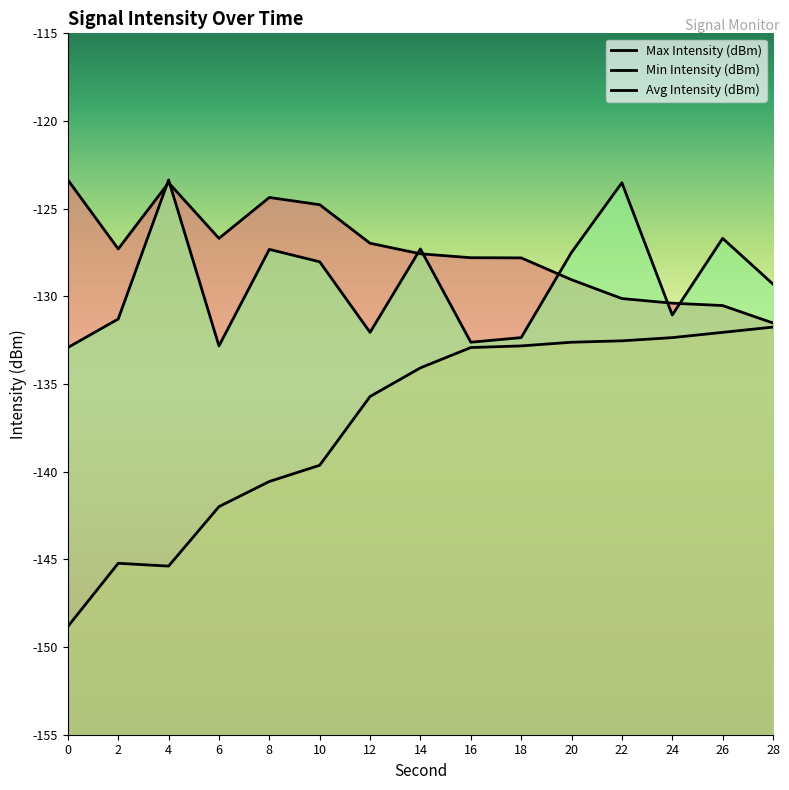

Rank the series by their average value, from highest to lowest.

Max Intensity (dBm), Avg Intensity (dBm), Min Intensity (dBm)